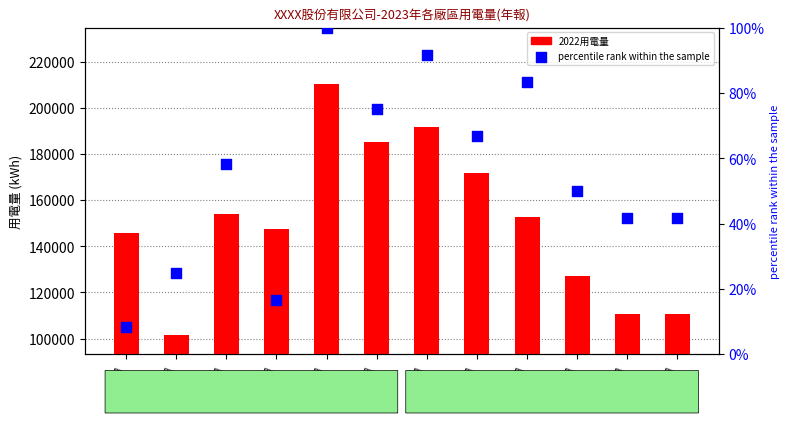

Is the value of 2022用電量 at 04月 greater than the value of percentile rank within the sample at 01月?

Yes